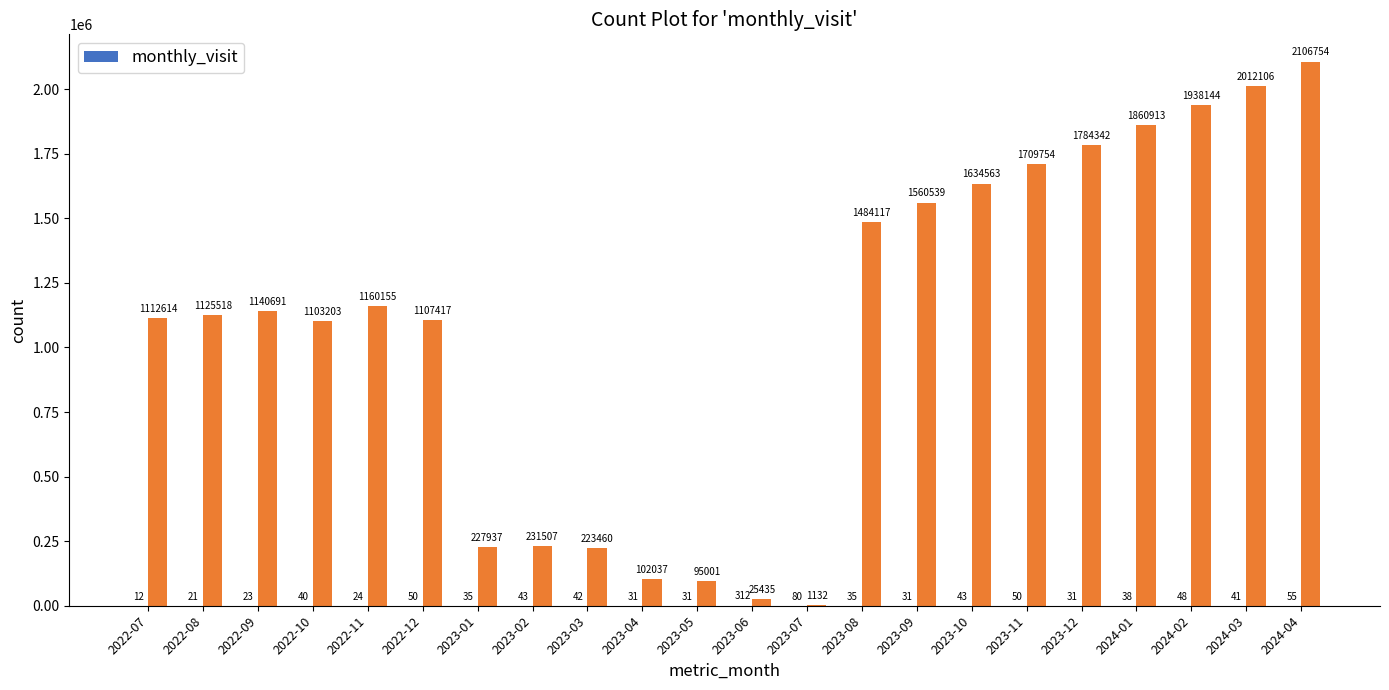

What is the label of the 1st bar from the left?

2022-07